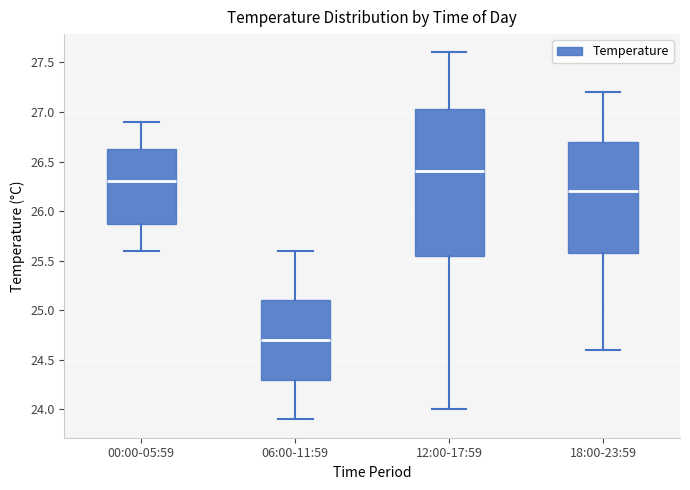

Reading left to right, transcribe this box plot: for each box, give where its median line is, the range the box spans, and where its two whiskers end, as read against the y-axis. The values are not printed on the chart, so give them approximately, as read against the axis.

00:00-05:59: median 26.30, box 25.90 to 26.65, whiskers 25.60 to 26.90
06:00-11:59: median 24.70, box 24.30 to 25.10, whiskers 23.90 to 25.60
12:00-17:59: median 26.40, box 25.55 to 27.05, whiskers 24.00 to 27.60
18:00-23:59: median 26.20, box 25.60 to 26.70, whiskers 24.60 to 27.20